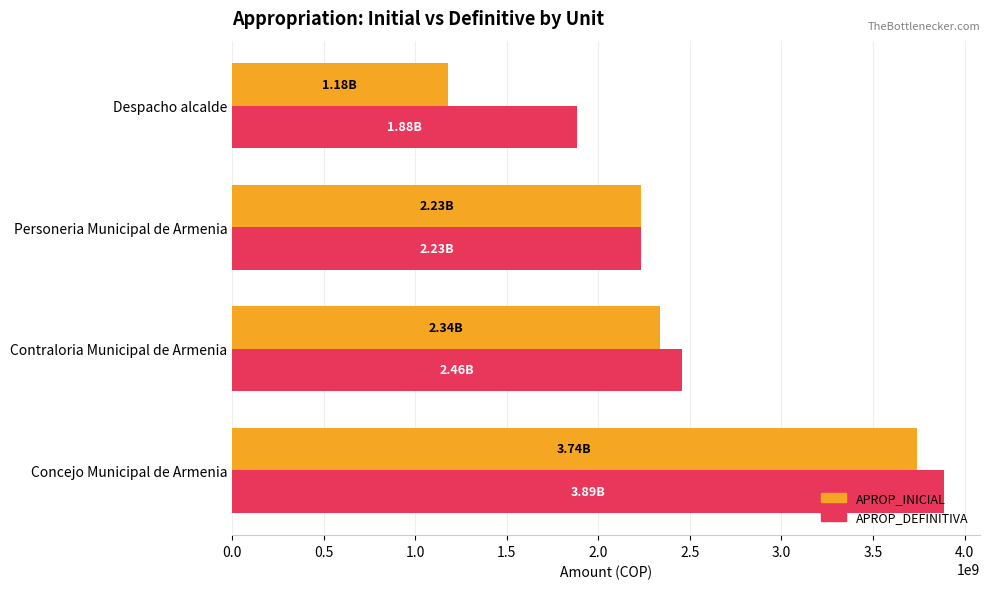

Is the value of APROP_INICIAL at Concejo Municipal de Armenia greater than the value of APROP_DEFINITIVA at Despacho alcalde?

Yes